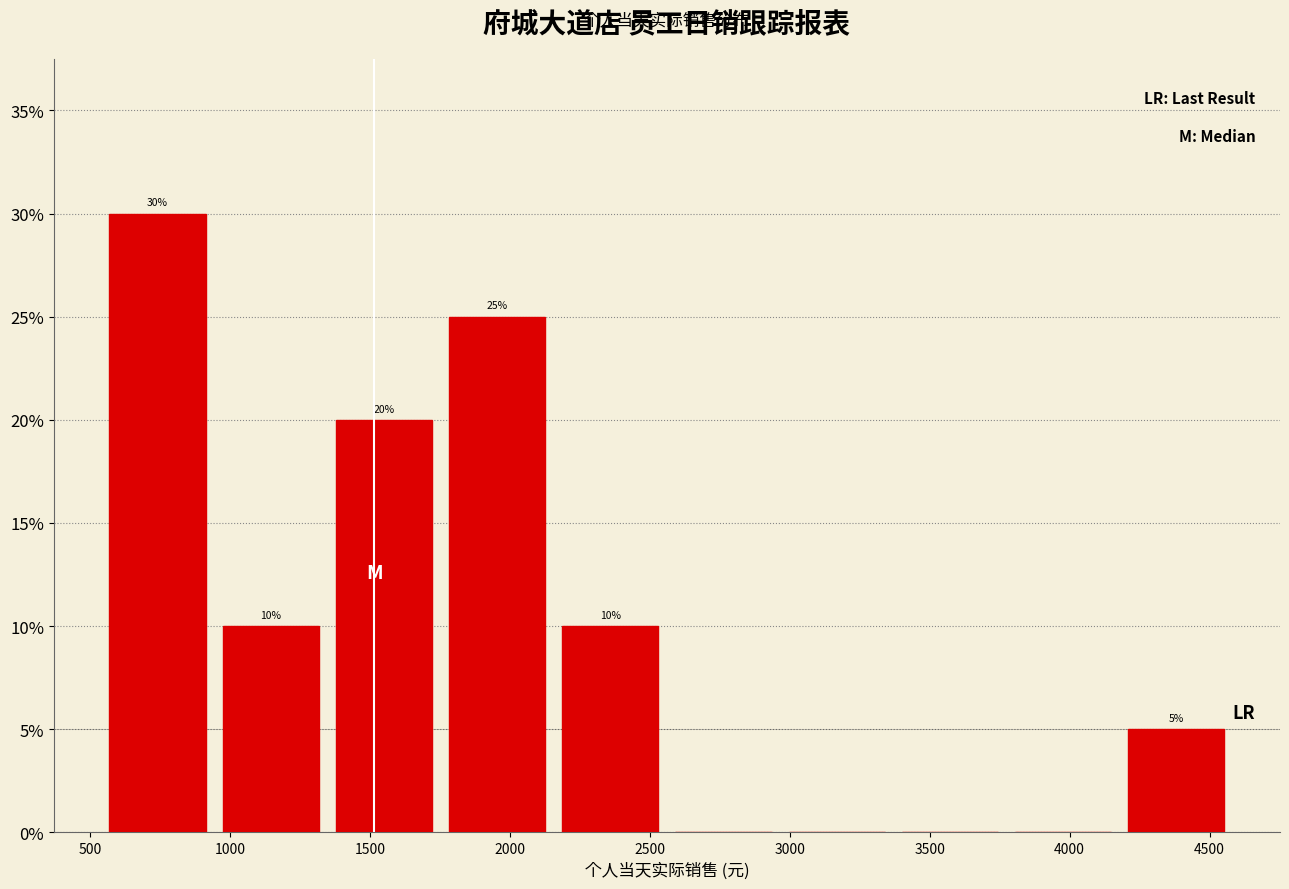

Over which range of the x-axis is the bar tallest?

550 to 950